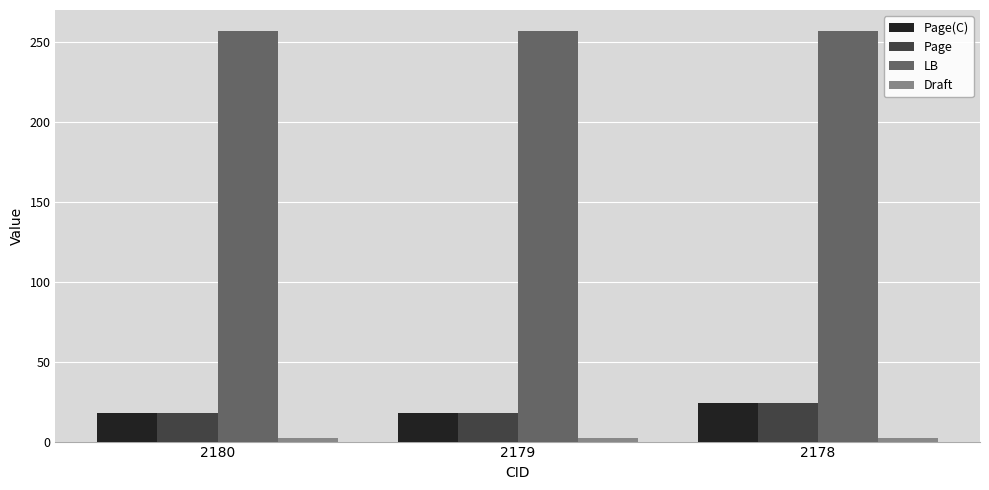

What is the greatest value displayed?

257